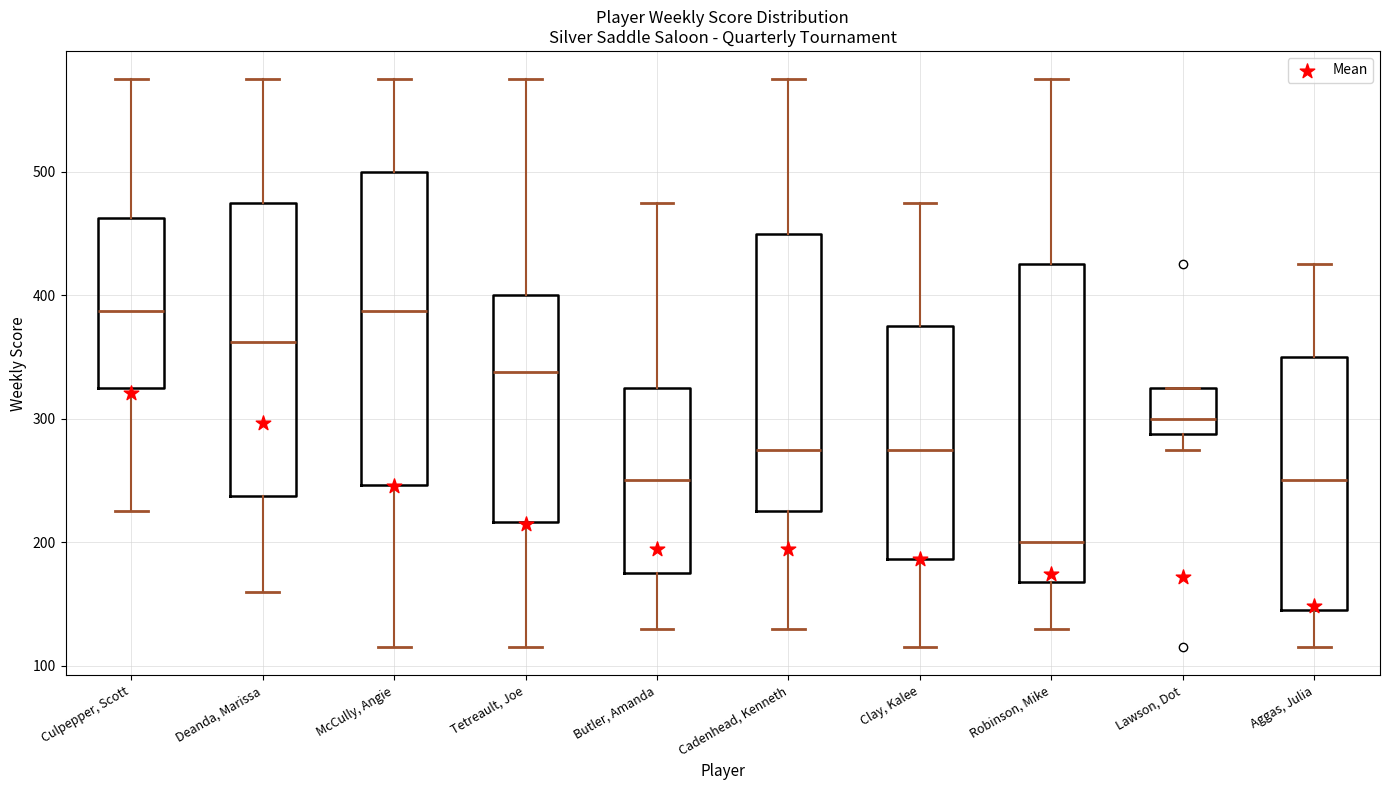

Where is the upper edge of the box for Clay, Kalee on the y-axis? The values are not printed on the chart, so give them approximately, as read against the axis.

380